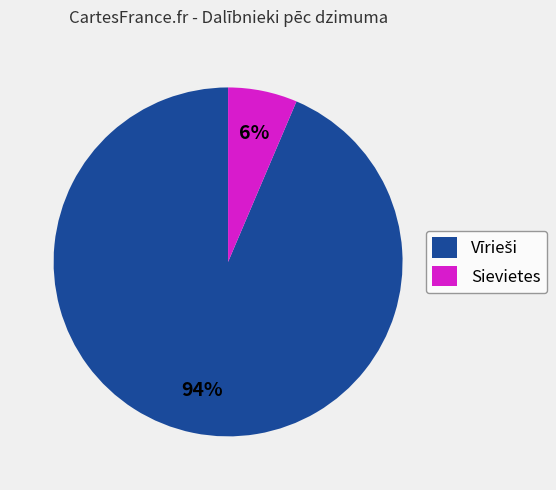

What is the smallest slice in the pie chart?

Sievietes